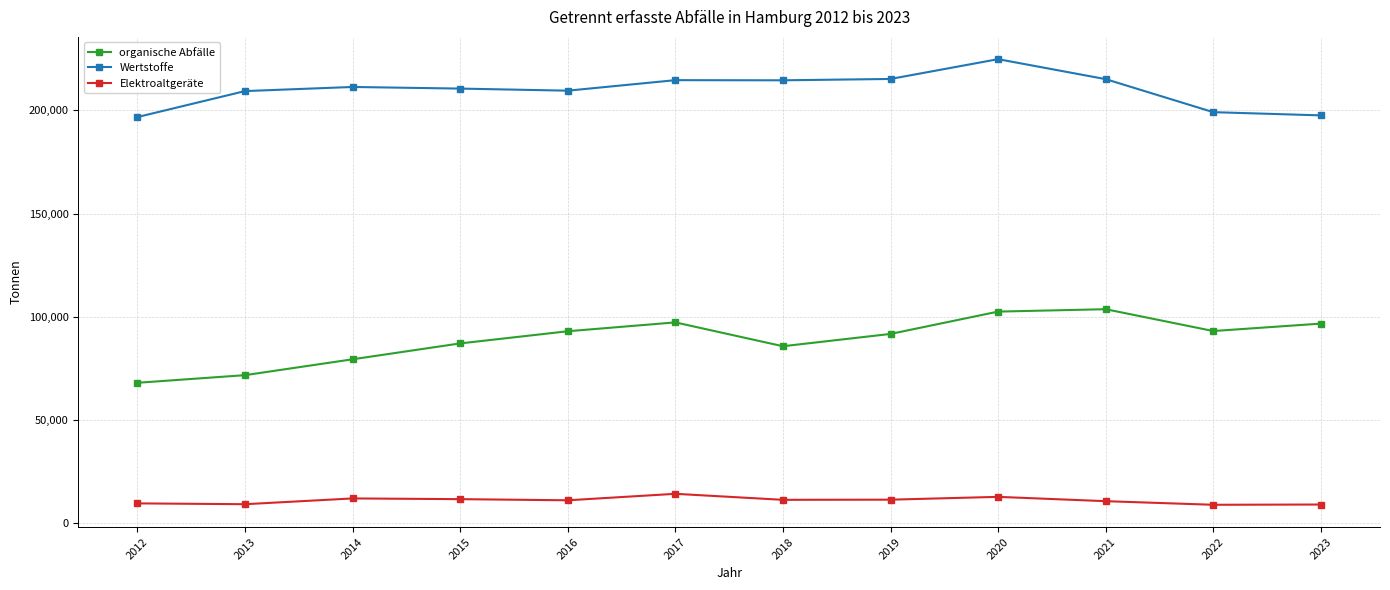

Does the chart display data point markers on the line(s)?

Yes